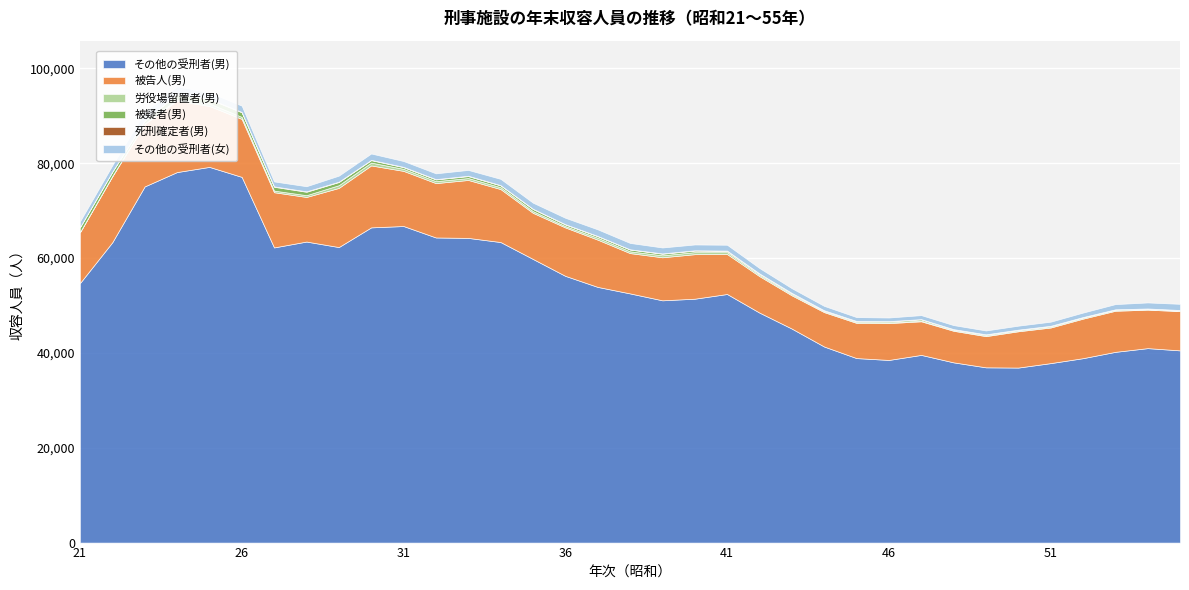

Reading left to right, extract all data points from this chart.

その他の受刑者(男): 21=54726	22=63336	23=75108	24=78139	25=79229	26=77121	27=62244	28=63484	29=62322	30=66473	31=66759	32=64344	33=64253	34=63380	35=59817	36=56251	37=53920	38=52550	39=51092	40=51431	41=52424	42=48504	43=45132	44=41347	45=38909	46=38515	47=39581	48=38007	49=36958	50=36909	51=37847	52=38890	53=40224	54=41008	55=40534
被告人(男): 21=10699	22=13909	23=13154	24=15065	25=12843	26=12226	27=11644	28=9402	29=12473	30=13065	31=11626	32=11465	33=12220	34=11172	35=9723	36=10208	37=9967	38=8501	39=9074	40=9390	41=8430	42=7688	43=7005	44=7254	45=7424	46=7767	47=7087	48=6657	49=6578	50=7652	51=7507	52=8333	53=8663	54=8108	55=8274
労役場留置者(男): 21=66	22=86	23=102	24=276	25=529	26=426	27=341	28=376	29=574	30=600	31=431	32=410	33=403	34=397	35=360	36=288	37=398	38=370	39=422	40=434	41=405	42=282	43=249	44=177	45=175	46=169	47=148	48=162	49=167	50=172	51=181	52=194	53=170	54=117	55=103
被疑者(男): 21=1019	22=872	23=599	24=1110	25=922	26=968	27=807	28=723	29=668	30=514	31=350	32=368	33=411	34=380	35=449	36=334	37=328	38=373	39=326	40=316	41=244	42=225	43=196	44=144	45=174	46=202	47=260	48=142	49=172	50=147	51=165	52=129	53=122	54=118	55=113
死刑確定者(男): 21=16	22=33	23=42	24=82	25=73	26=80	27=91	28=92	29=79	30=61	31=74	32=61	33=75	34=56	35=50	36=68	37=55	38=59	39=68	40=70	41=78	42=68	43=79	44=69	45=58	46=48	47=47	48=49	49=46	50=29	51=18	52=16	53=17	54=20	55=26
その他の受刑者(女): 21=1199	22=1327	23=1789	24=1553	25=1360	26=1320	27=1034	28=1074	29=1267	30=1340	31=1225	32=1221	33=1225	34=1320	35=1283	36=1348	37=1390	38=1338	39=1252	40=1226	41=1231	42=1134	43=985	44=928	45=815	46=764	47=845	48=847	49=811	50=835	51=868	52=944	53=1095	54=1269	55=1301